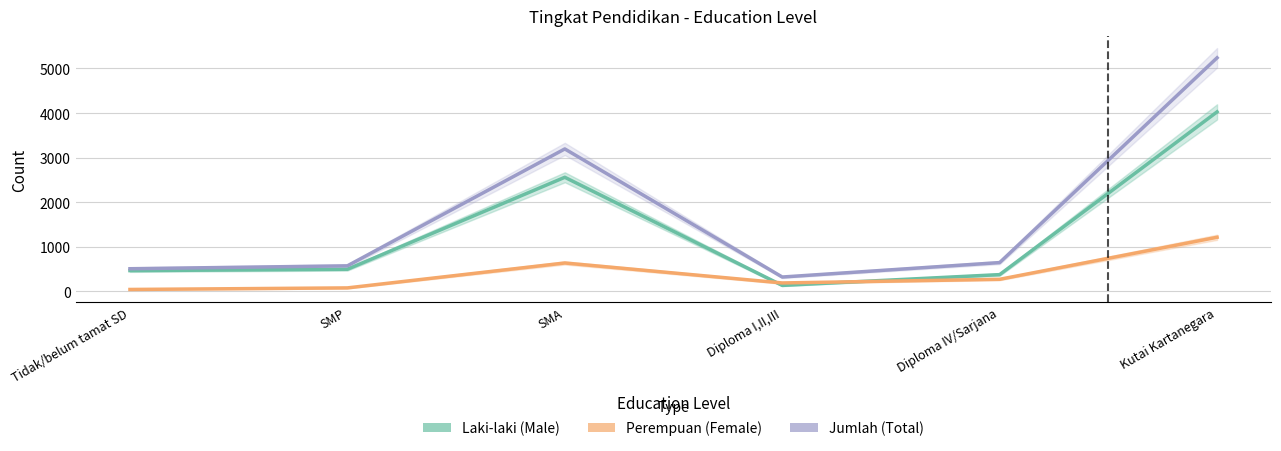

How many values in the Laki-laki (Male) series are below 495?

3